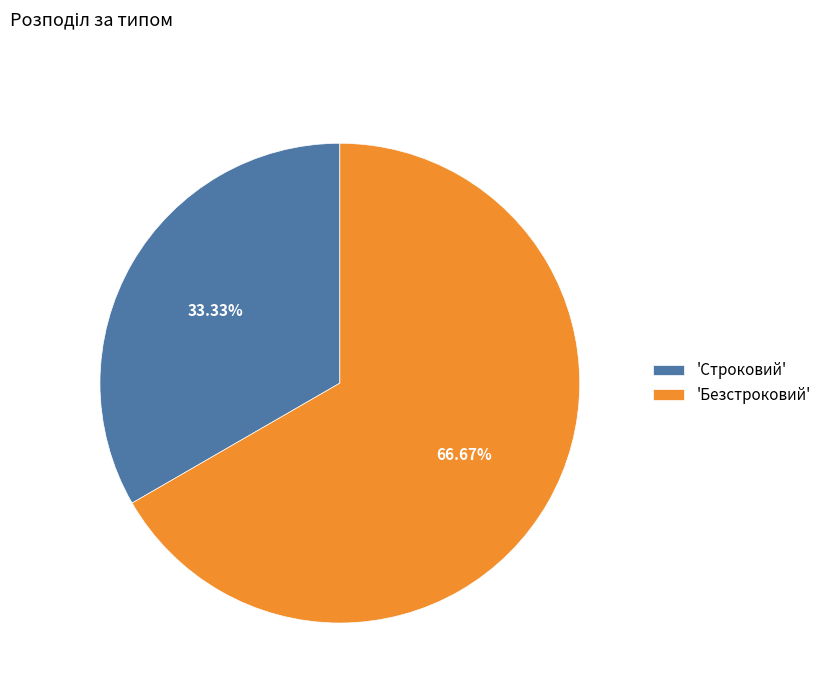

Combined, do 'Строковий' and 'Безстроковий' account for over 50%?

Yes